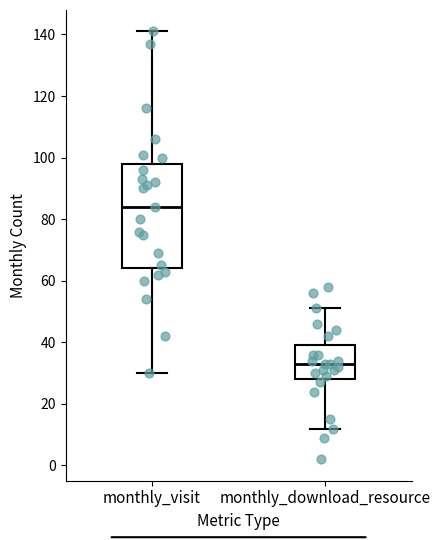

Reading left to right, read every box against the y-axis: the position of its median line, the range the box covers, and the ends of its whiskers. The values are not printed on the chart, so give them approximately, as read against the axis.

monthly_visit: median 84, box 64 to 98, whiskers 30 to 142
monthly_download_resource: median 34, box 28 to 40, whiskers 12 to 52